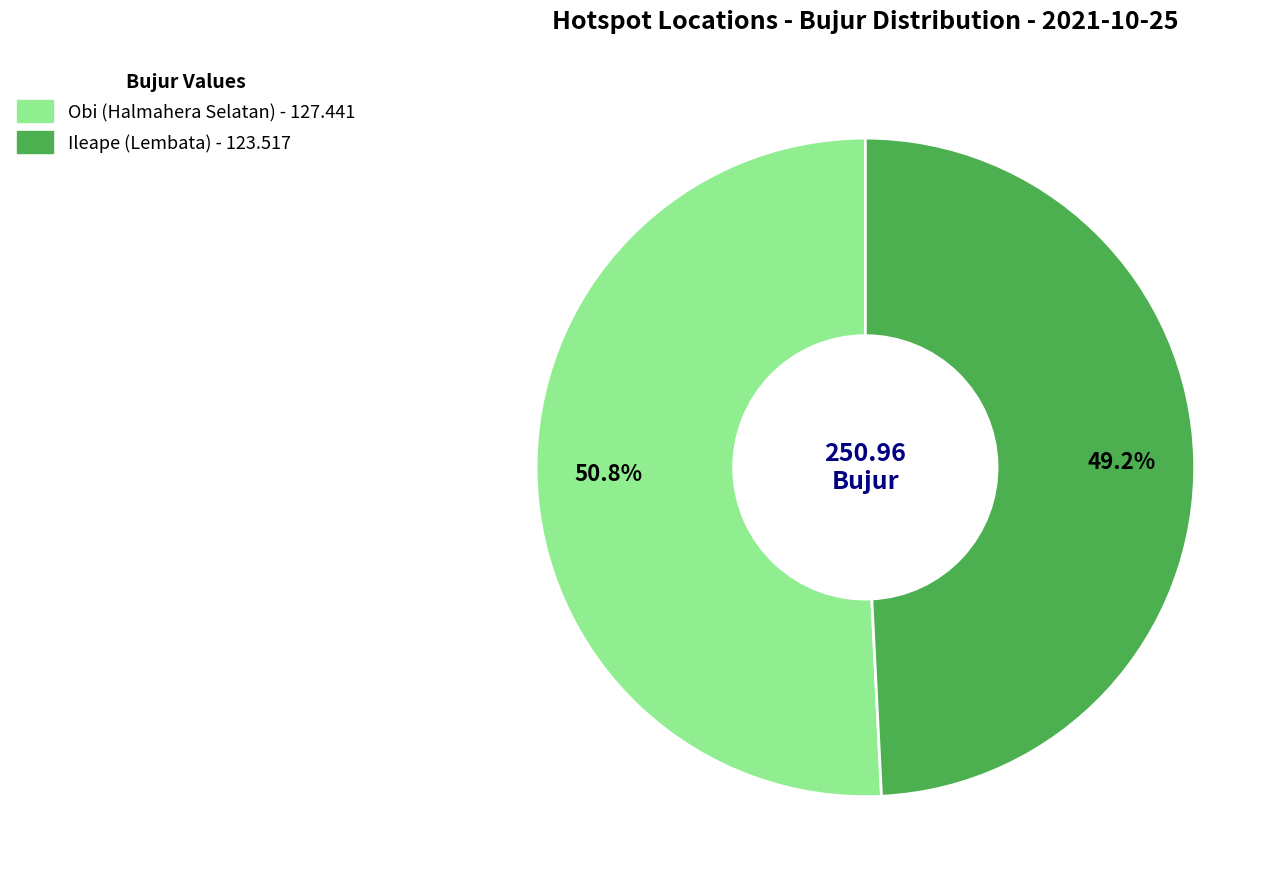

Rank the categories by value from highest to lowest.

Obi (Halmahera Selatan), Ileape (Lembata)